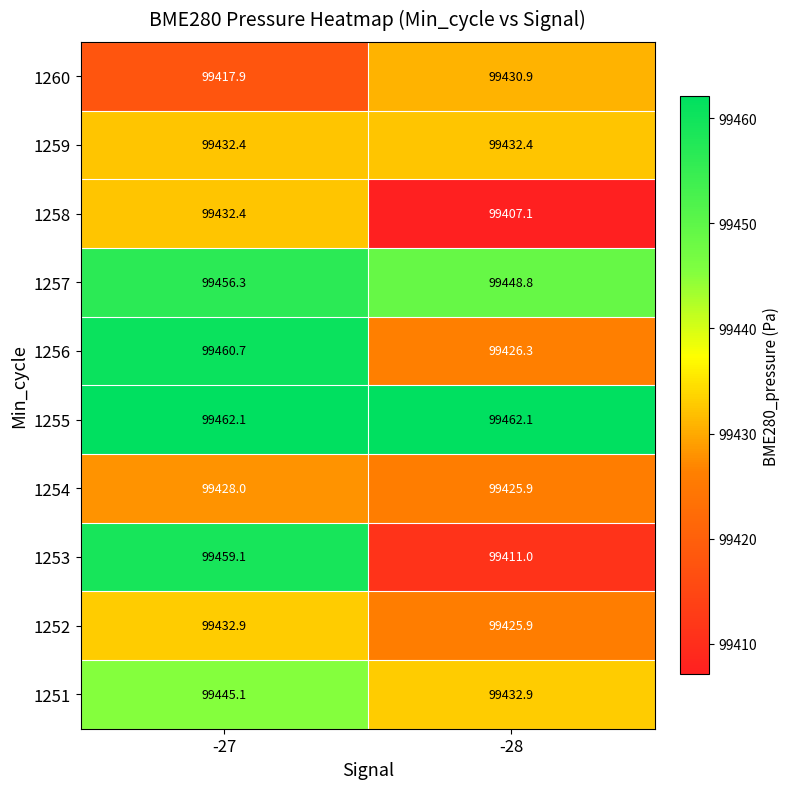

What is the average value of the 1255 series?

99462.1